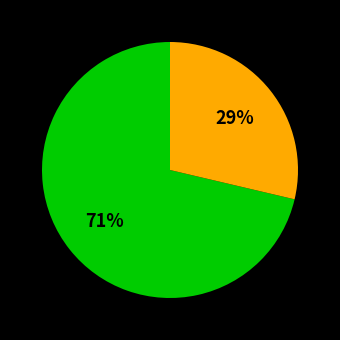

To the nearest percent, what is the average slice percentage?

50%